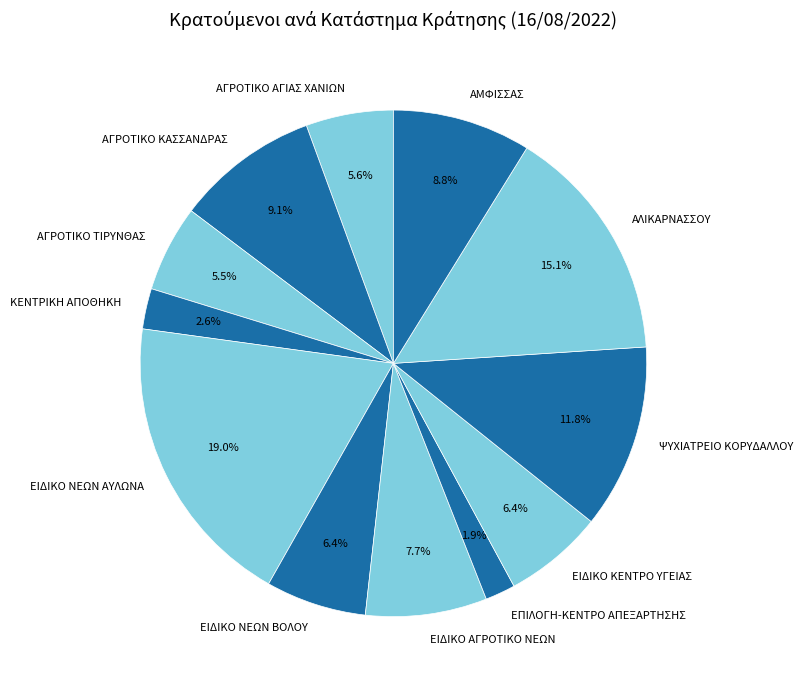

Which has a higher value, ΕΠΙΛΟΓΗ-ΚΕΝΤΡΟ ΑΠΕΞΑΡΤΗΣΗΣ or ΕΙΔΙΚΟ ΝΕΩΝ ΒΟΛΟΥ?

ΕΙΔΙΚΟ ΝΕΩΝ ΒΟΛΟΥ